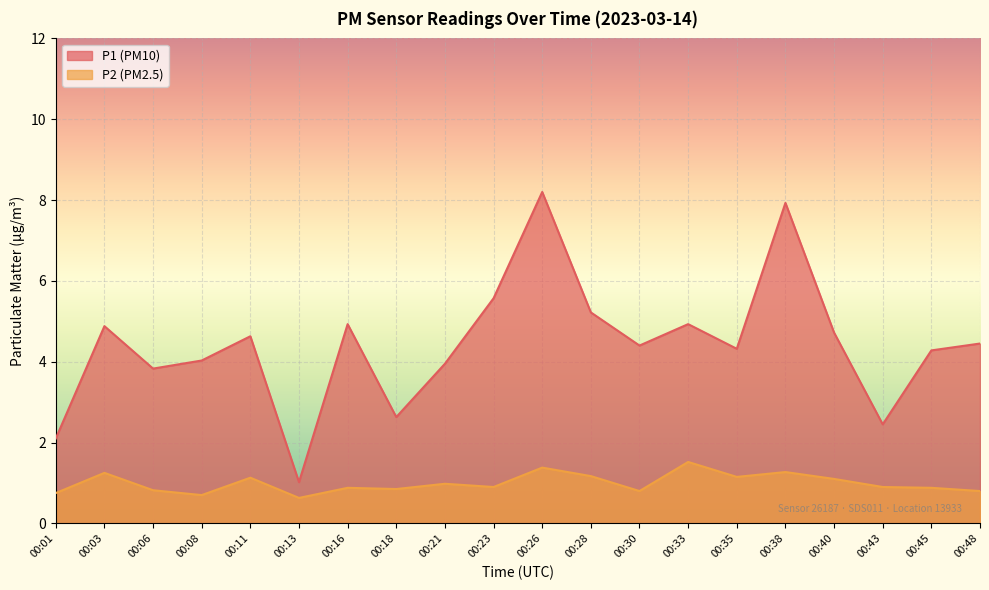

Read the P2 value at 00:08.

0.7